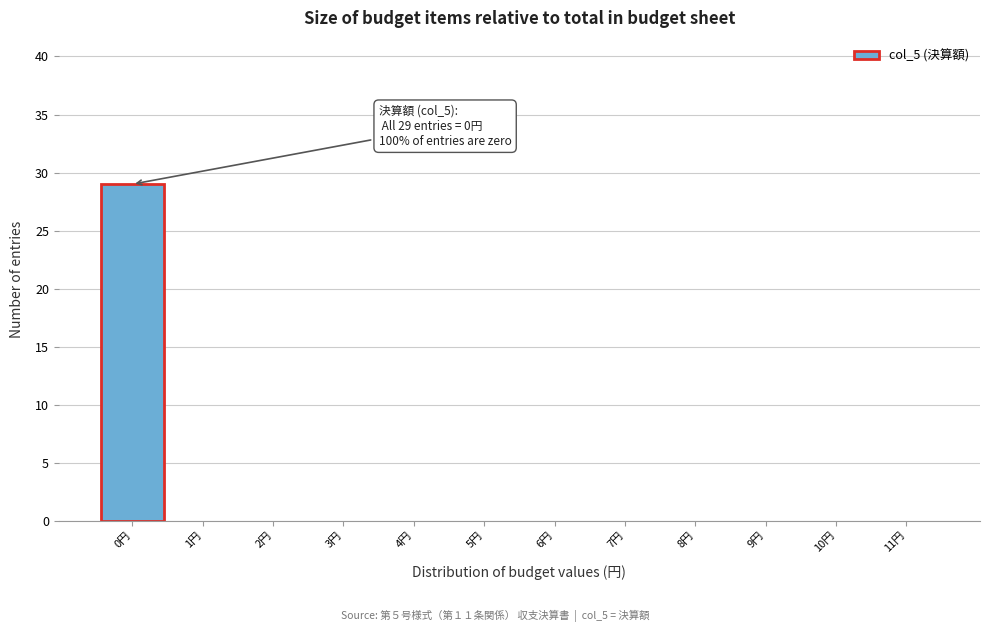

Over which range of the x-axis is the bar tallest?

-0.5 to 0.5